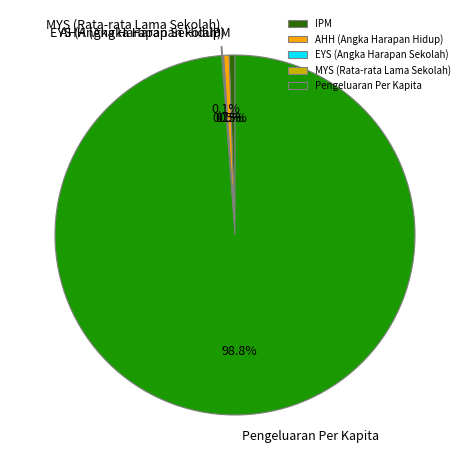

Between Pengeluaran Per Kapita and AHH (Angka Harapan Hidup), which is larger?

Pengeluaran Per Kapita